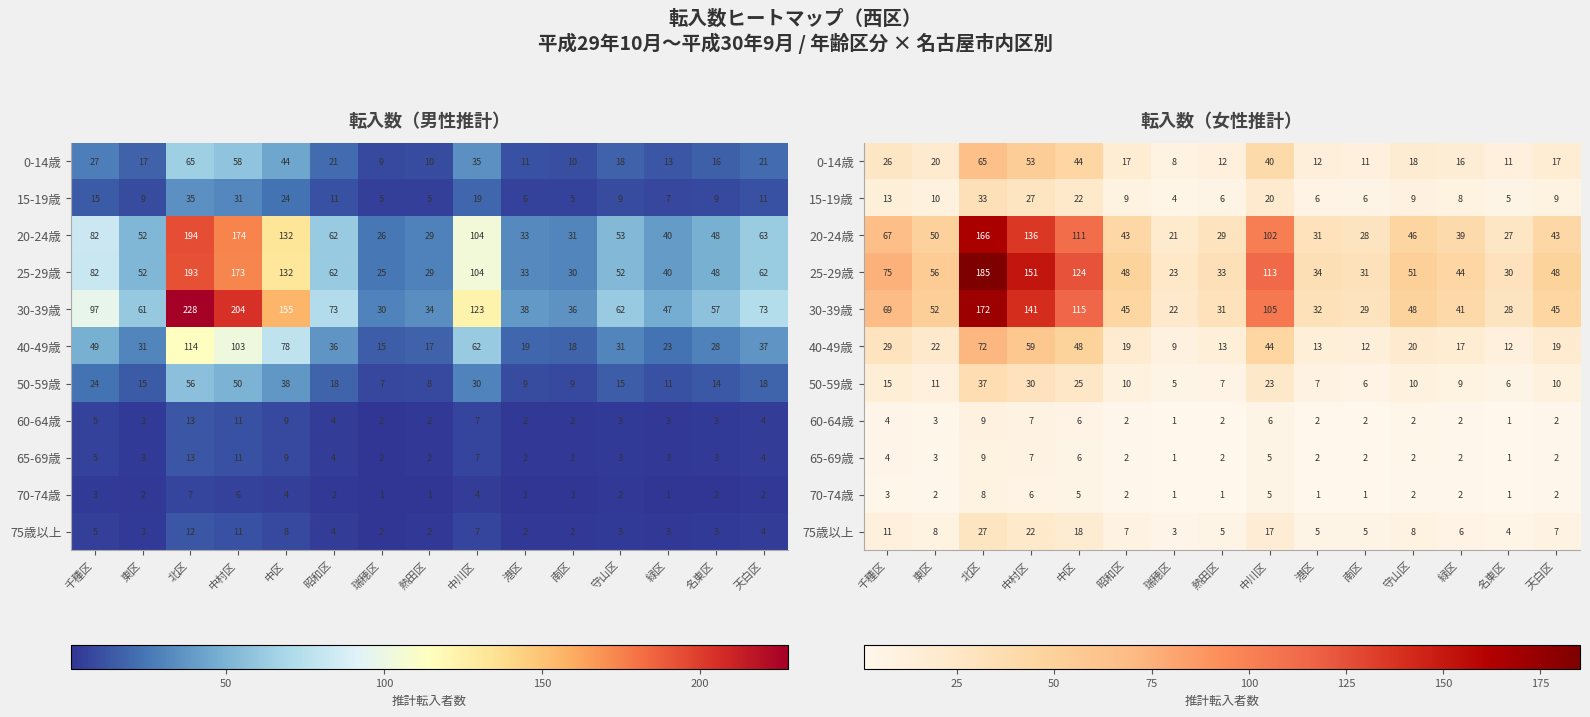

The 75歳以上 series shows 4.7 at 中村区. True or false?

False